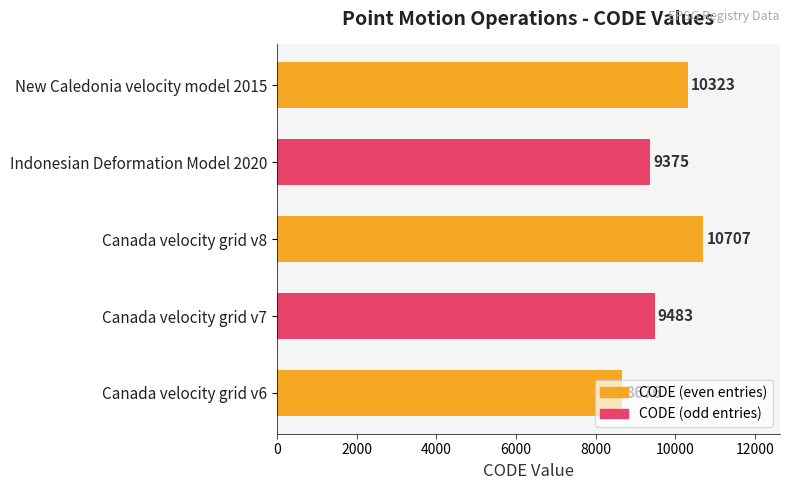

What is the maximum value shown in the chart?

10707